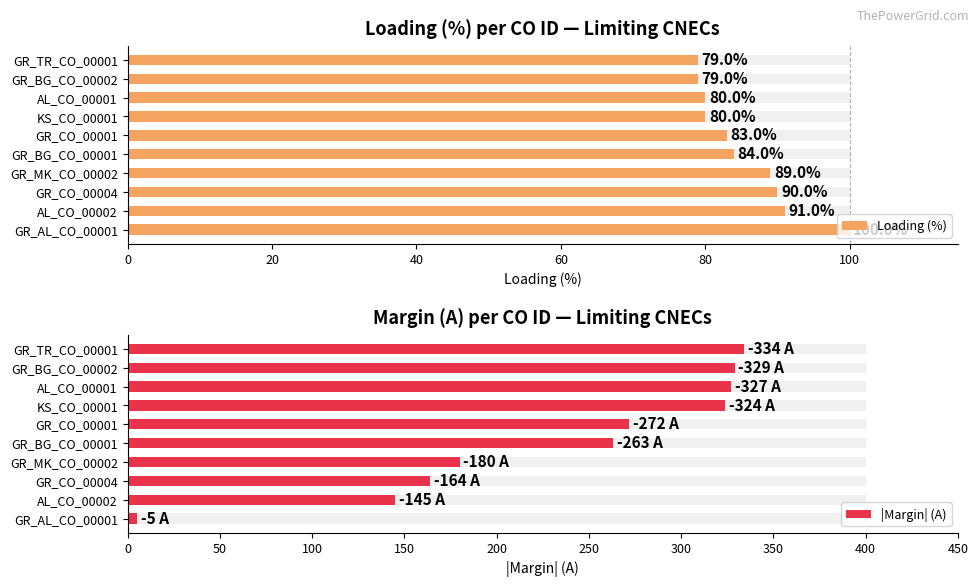

What is the smallest value displayed?

5